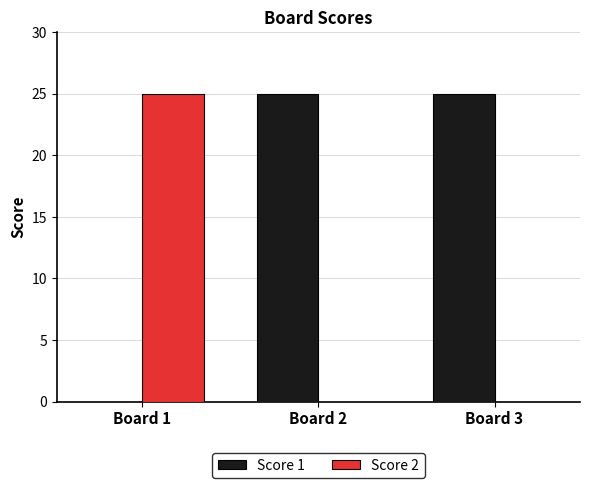

How many Score 1 values are between 0 and 25?

3